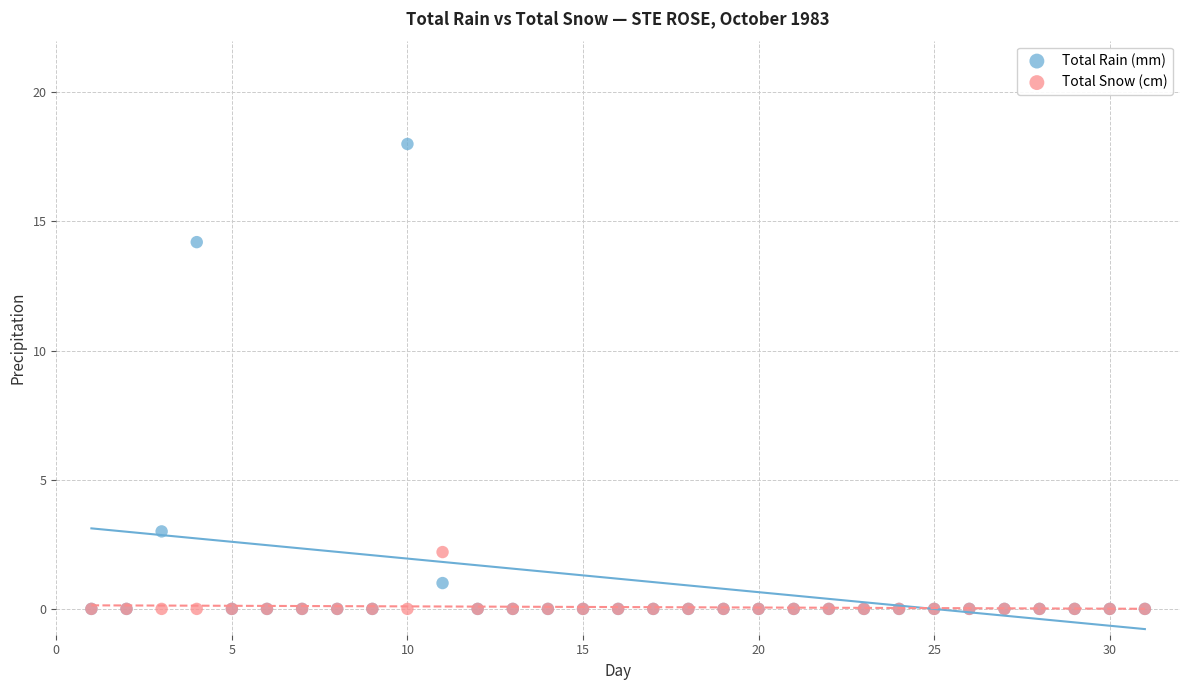

Across all series, what Y value is closest to 9?

14.2